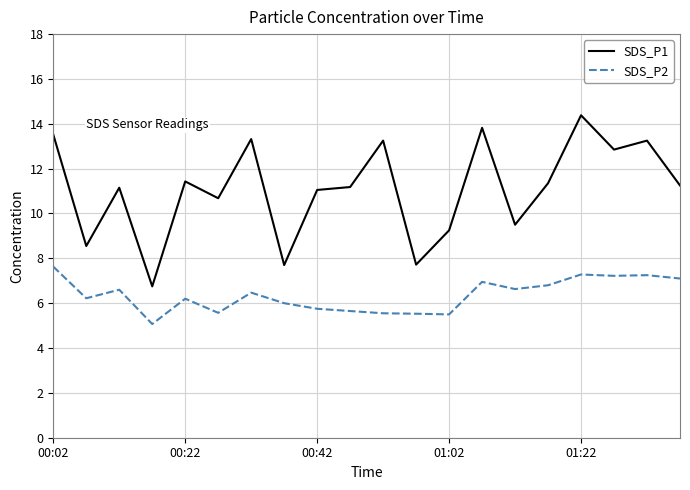

Which series has the largest total across all categories?

SDS_P1